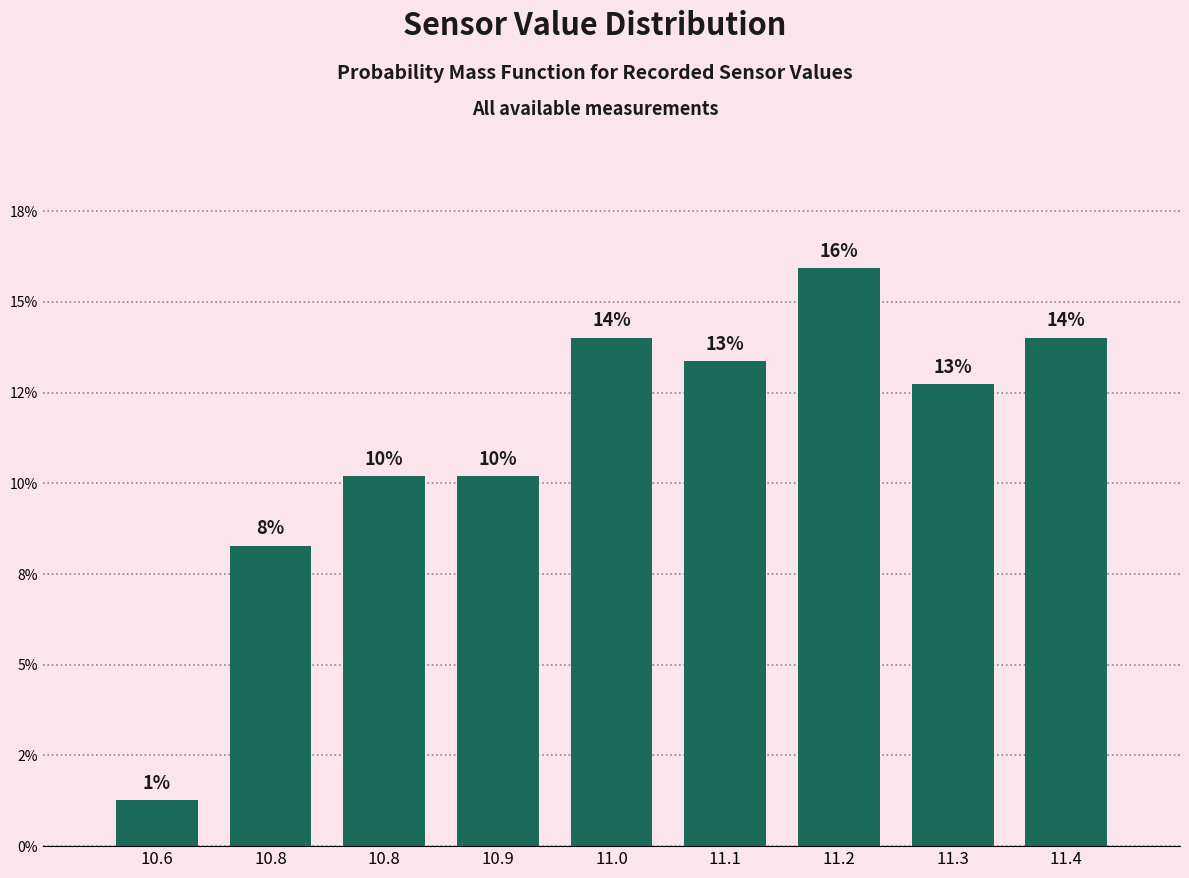

Are the bars horizontal?

No